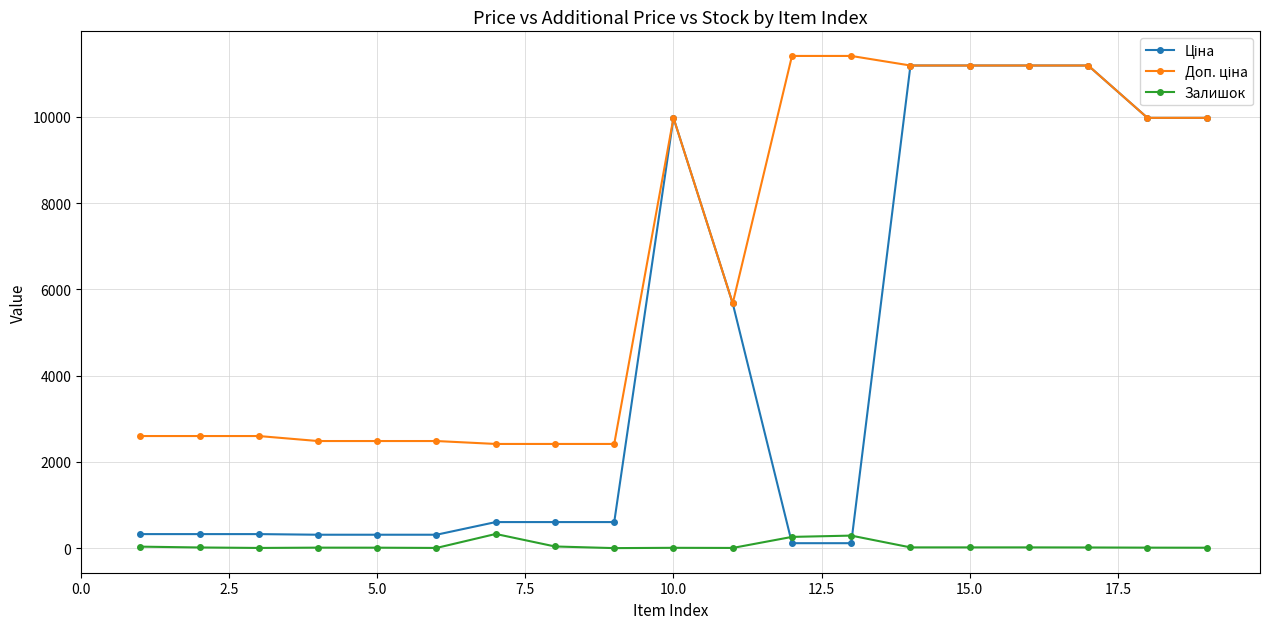

At how many categories does at least one series exceed 6051?

9